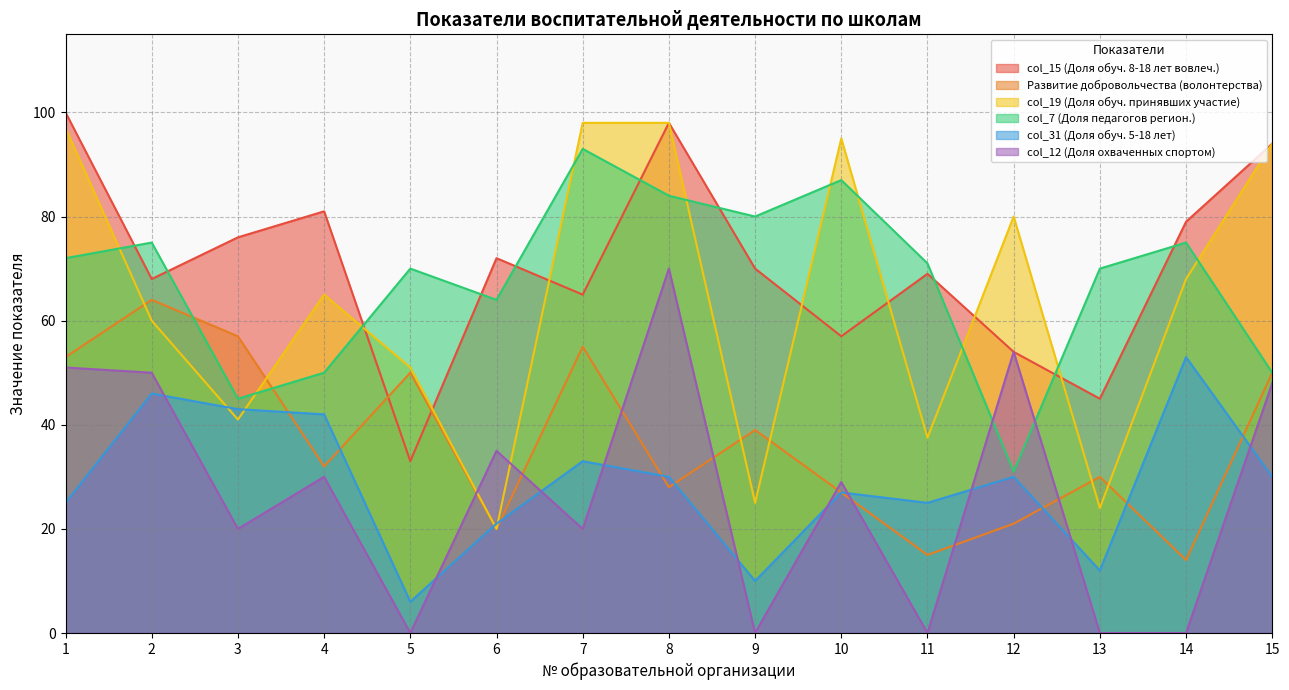

True or false: col_12 (Доля охваченных спортом) has more than 2 points higher than both neighbors.

True